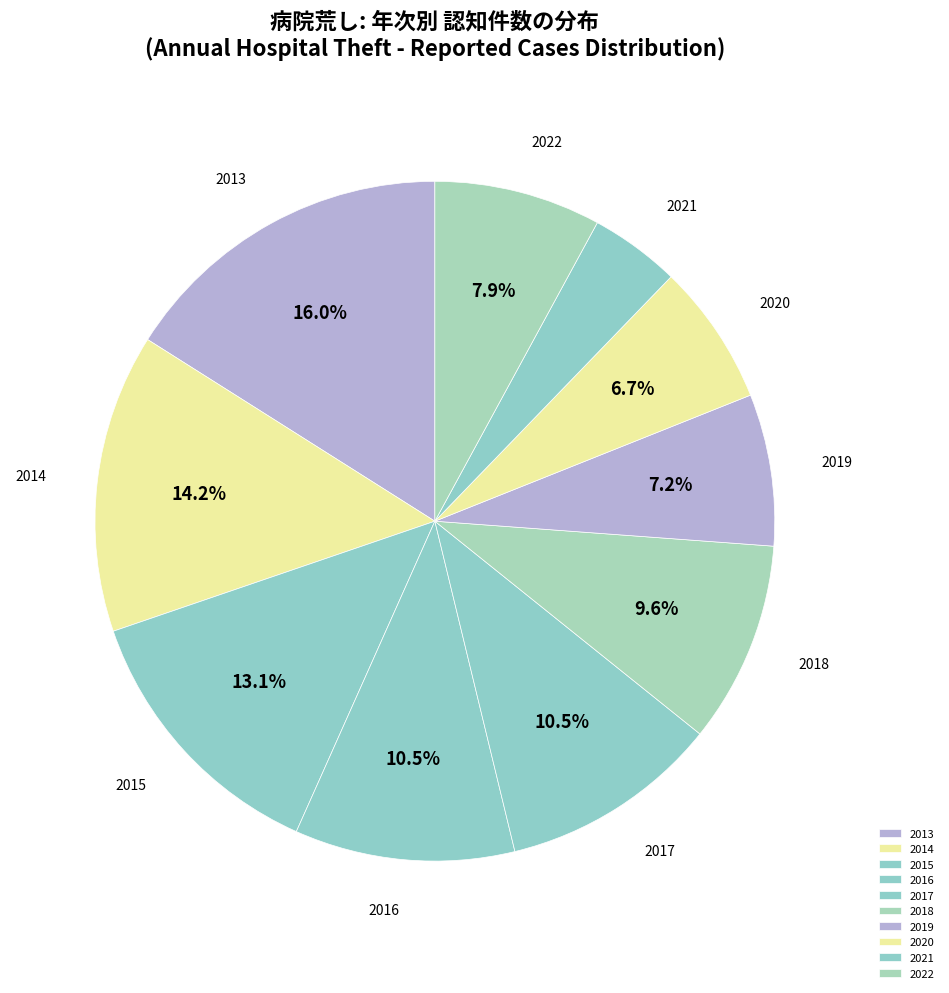

Is it true that 2018 is 16% of the pie?

False